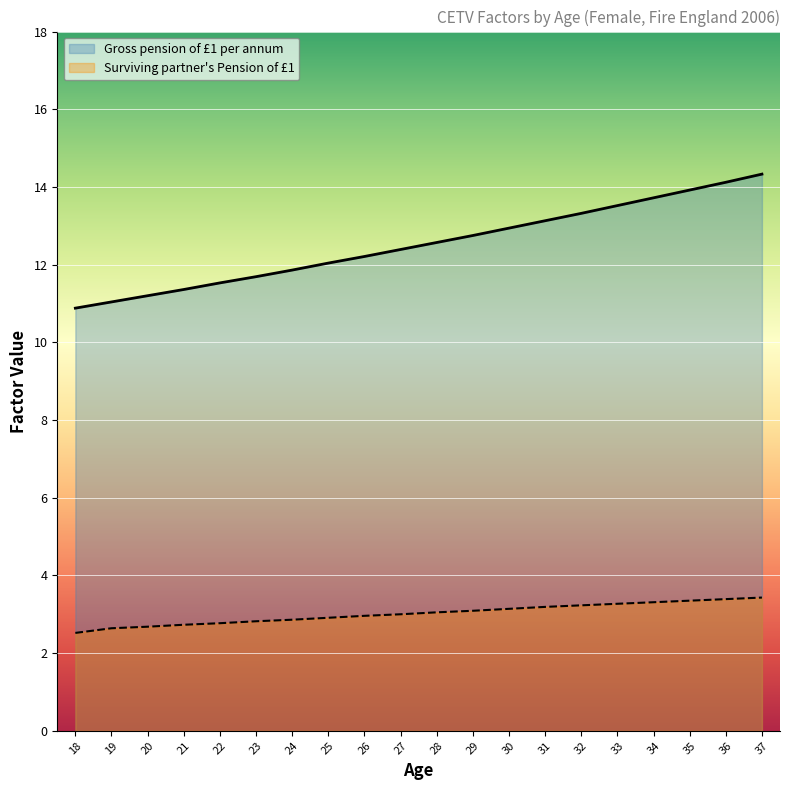

The value of Surviving partner's Pension of £1 at 26 is 0.7. True or false?

False